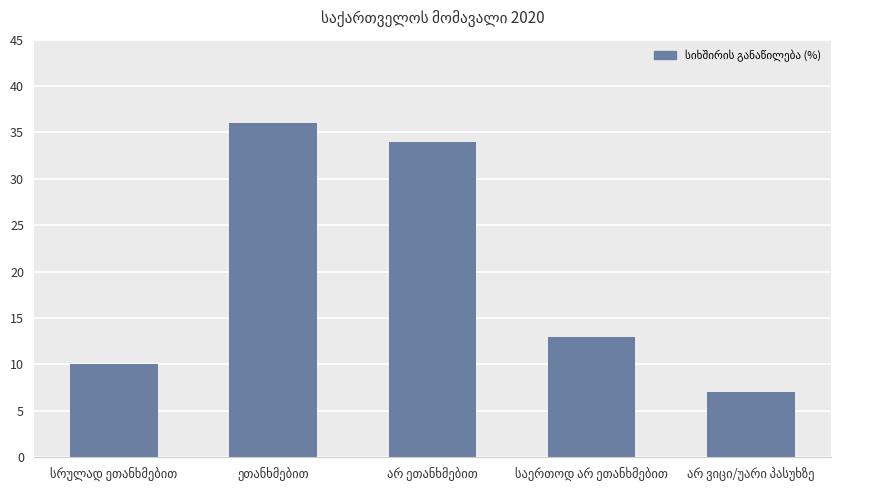

What is the average value?

20